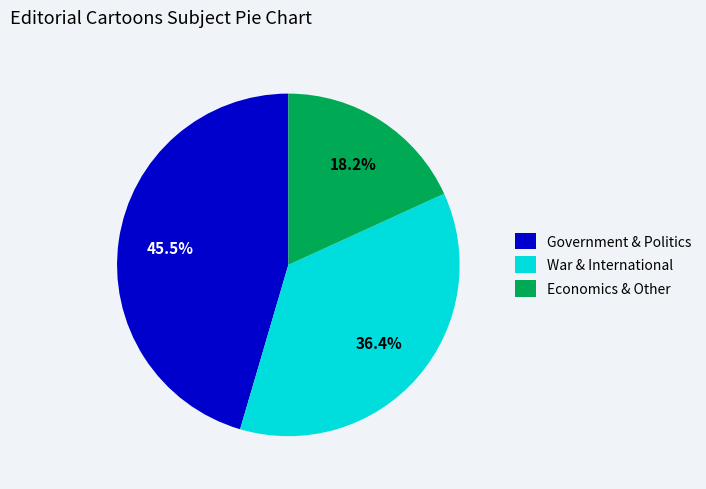

What percentage is NOT represented by Government & Politics?

54.5%